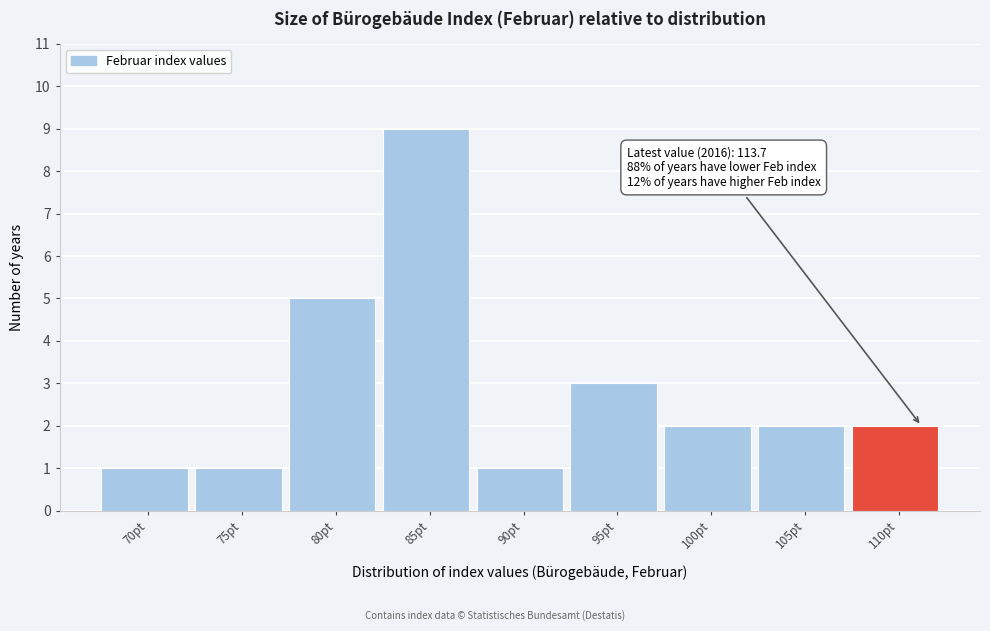

Reading left to right, what are all the values shown in this chart?

70pt=1	75pt=1	80pt=5	85pt=9	90pt=1	95pt=3	100pt=2	105pt=2	110pt=2